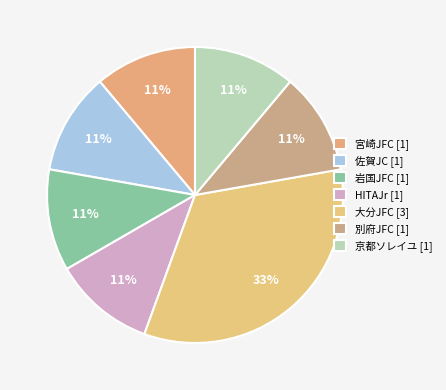

What percentage is the 岩国JFC slice, to the nearest percent?

11%